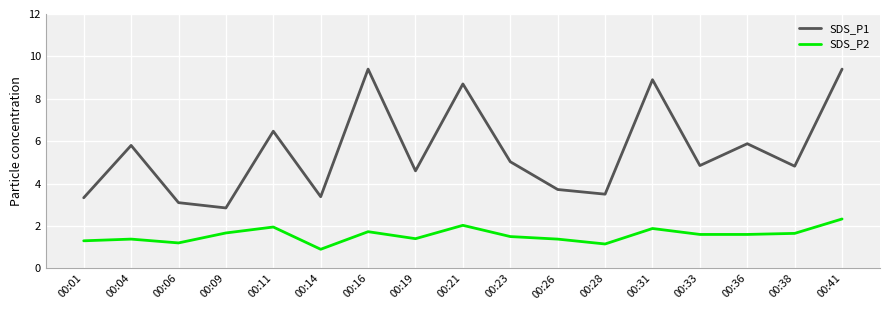

What is the total value across all series at 00:21?

10.7